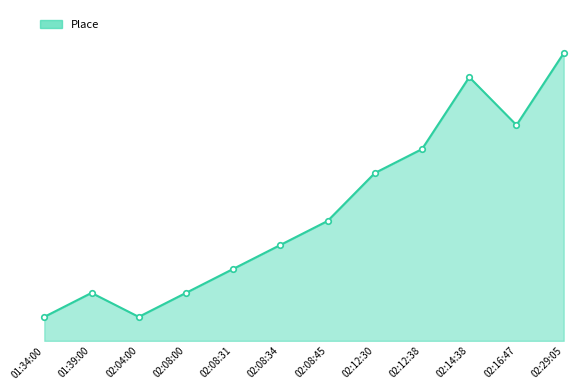

Where is the data nearest to the value 6?

02:08:45